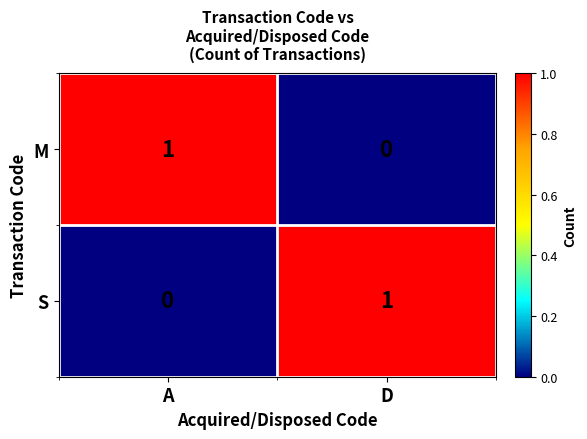

How many distinct data groups are displayed?

2